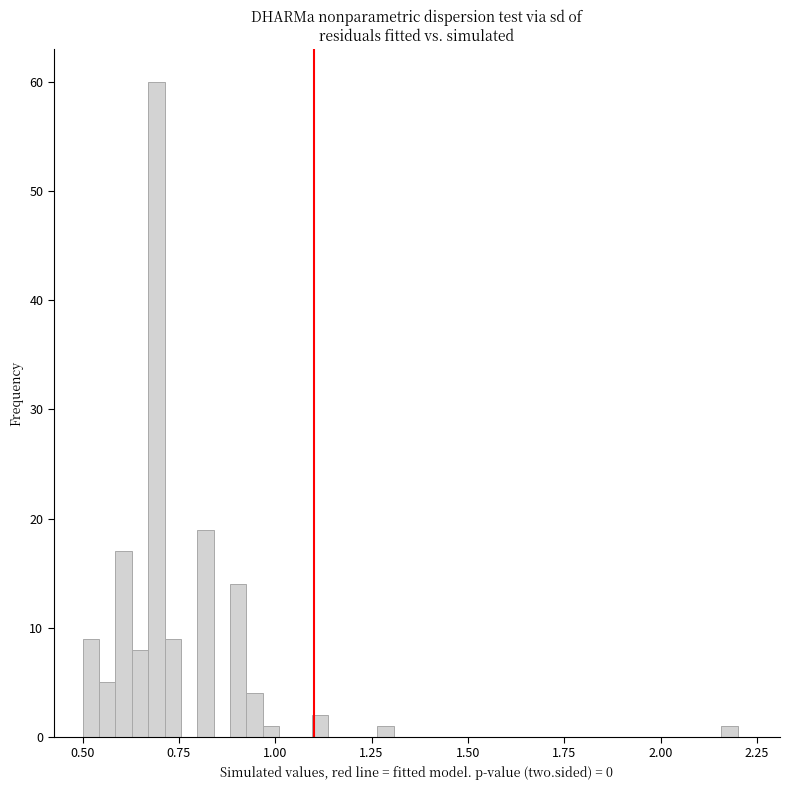

Around what value on the x-axis is the tallest bar? Give the approximate position of its centre, as read against the axis.

0.70